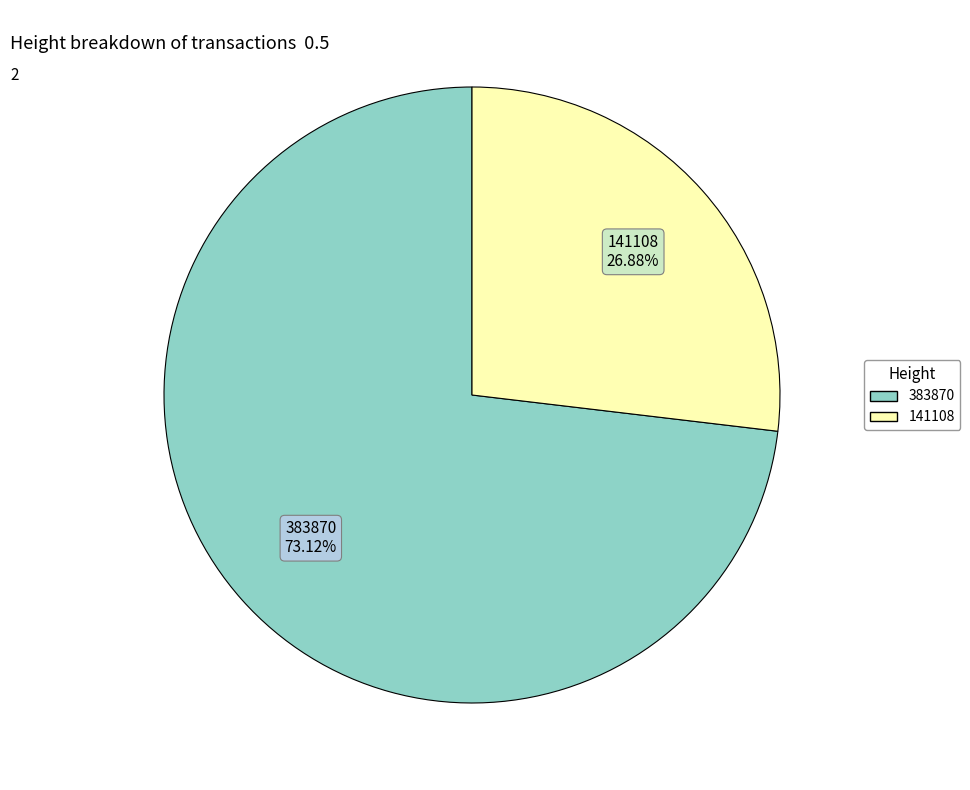

How many slices are in this pie chart?

2